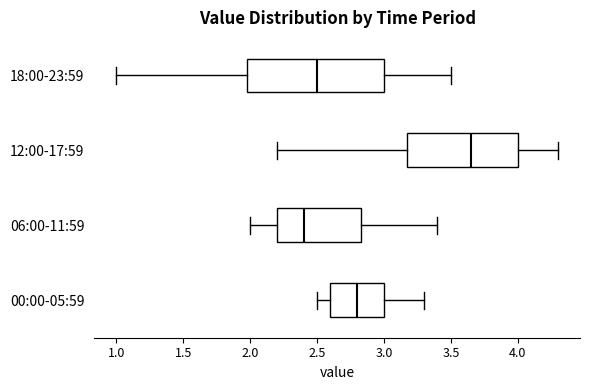

Which box is the widest, from its left edge to its right edge?

18:00-23:59